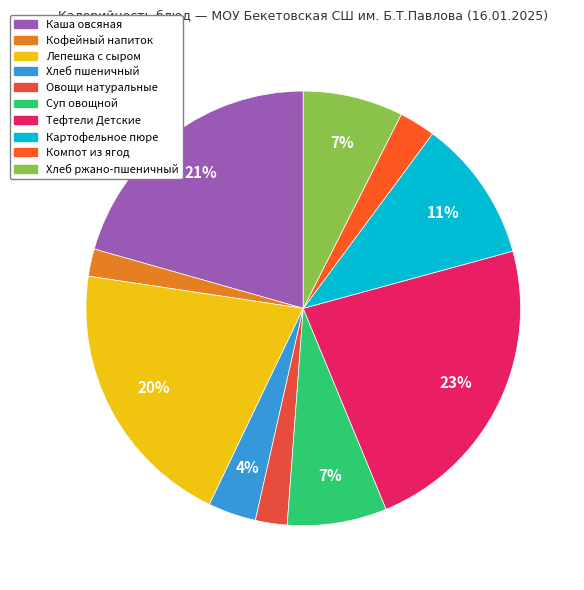

How much of the chart is everything except Компот из ягод?

97.3%